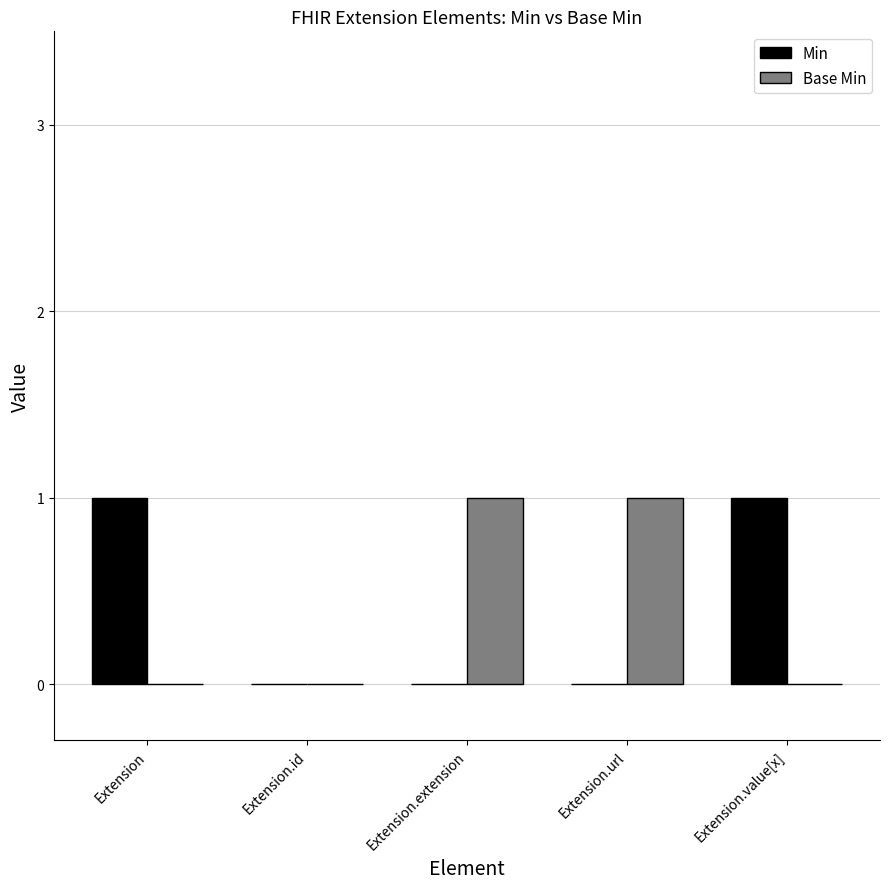

Is the value of Base Min at Extension greater than the value of Min at Extension.value[x]?

No